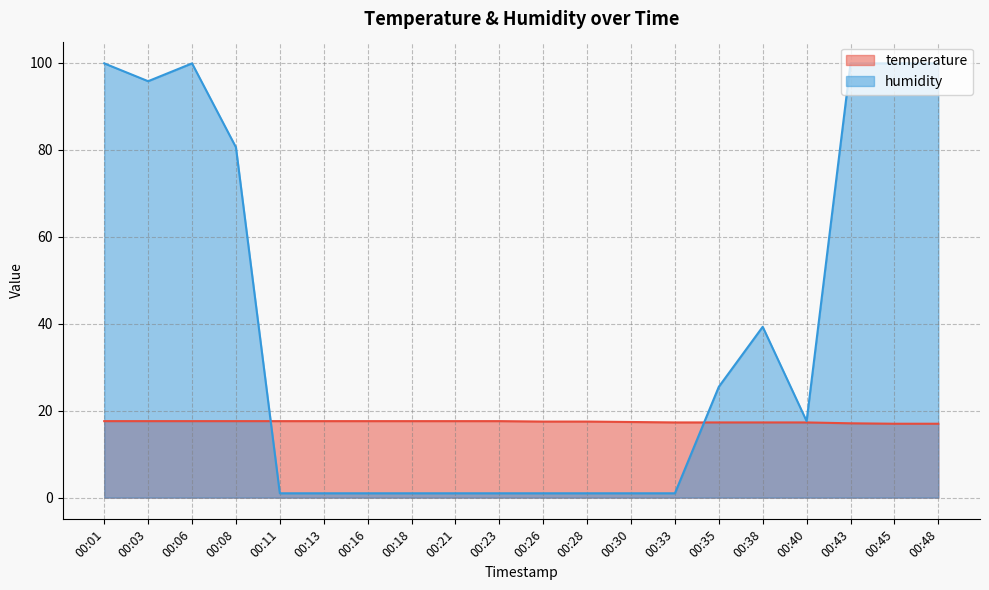

How many temperature values are between 17 and 18?

20